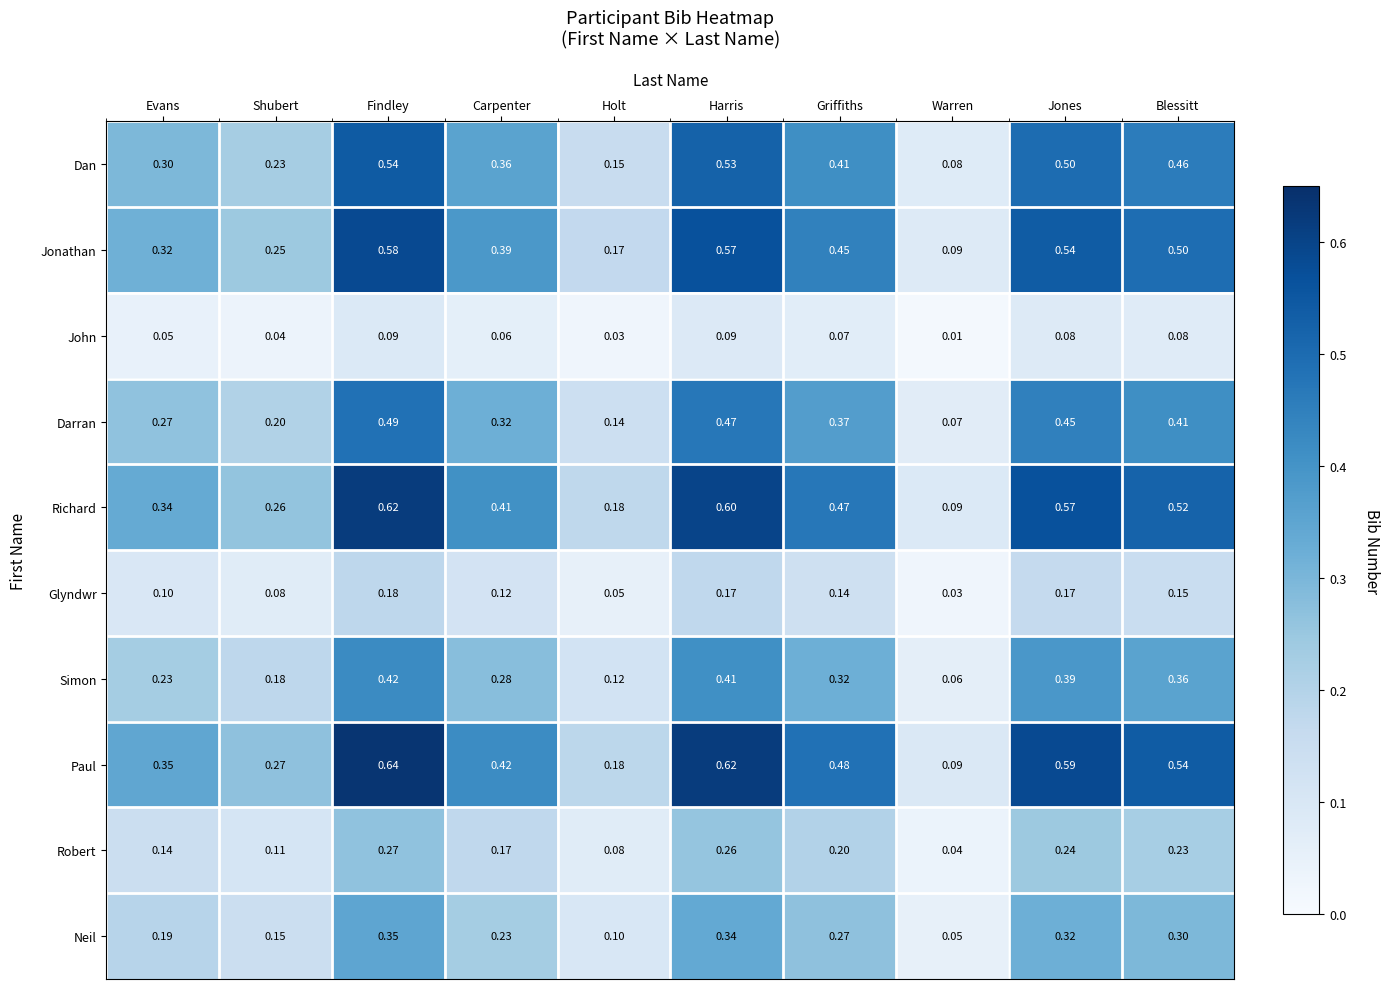

Between Evans and Holt, which series saw the biggest shift?

Paul